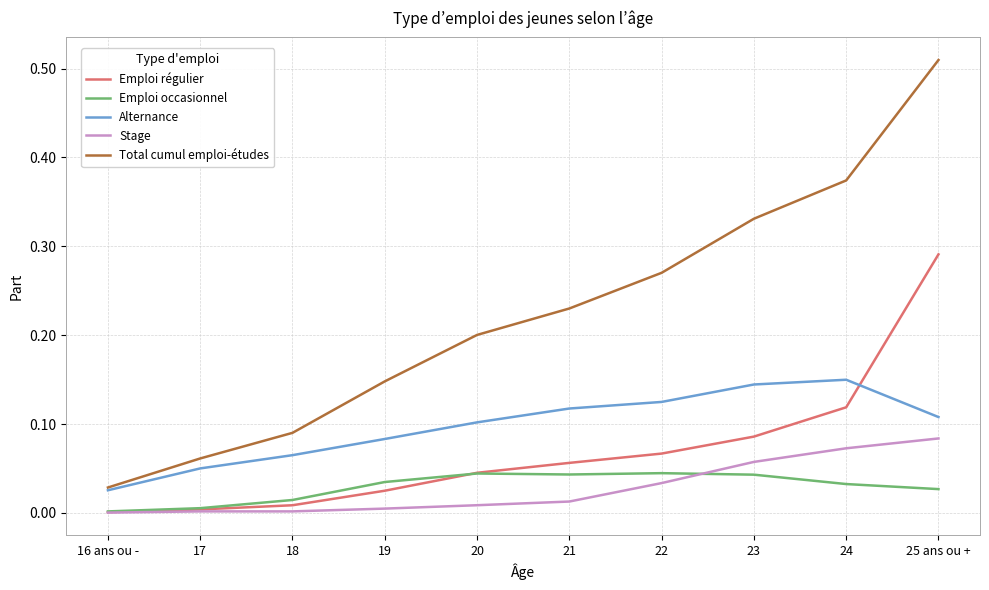

List the series in order of their peak value, lowest first.

Emploi occasionnel, Stage, Alternance, Emploi régulier, Total cumul emploi-études